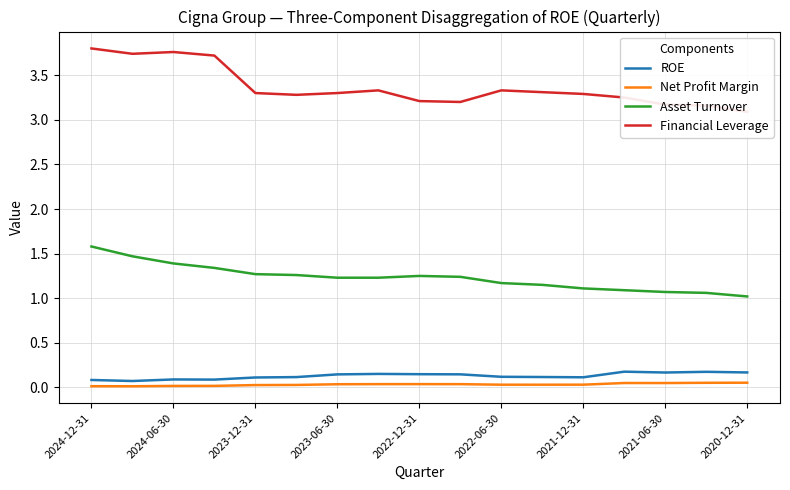

True or false: ROE and Asset Turnover cross at least once.

False